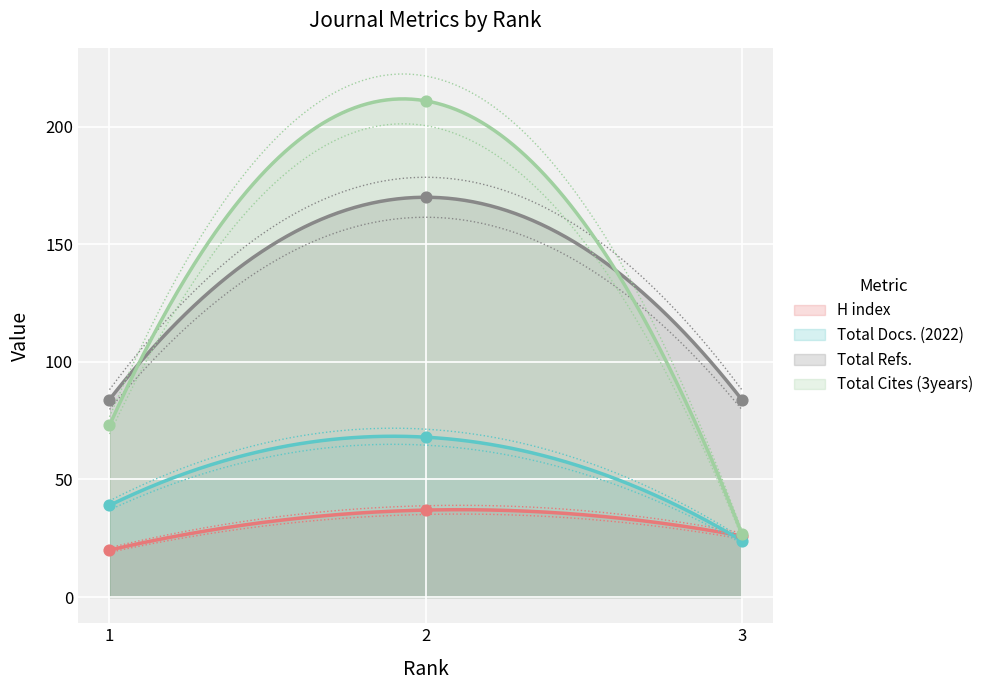

At how many categories does at least one series exceed 73?

3